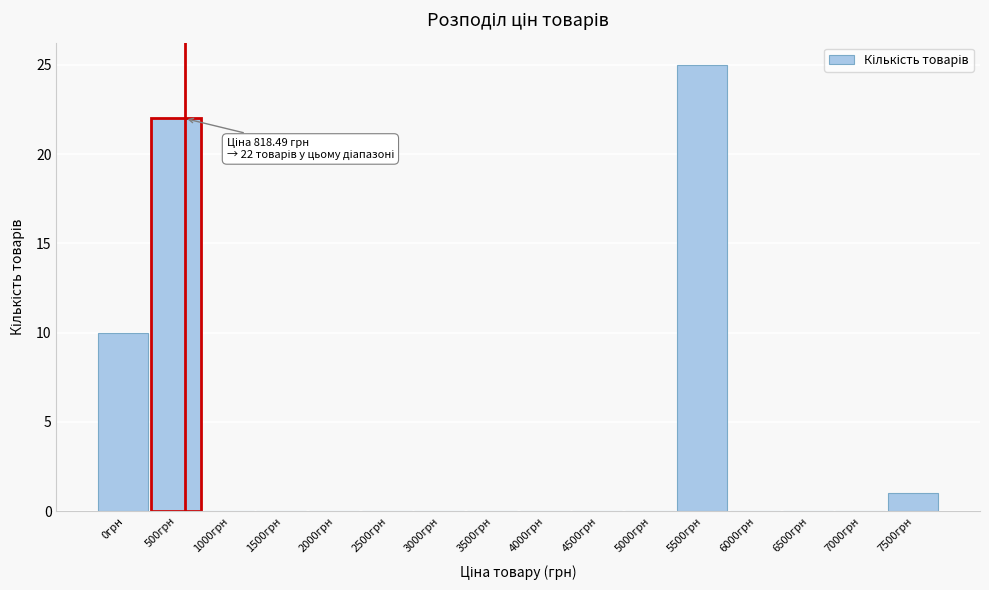

Reading left to right, extract all data points from this chart.

0грн=10	500грн=22	1000грн=0	1500грн=0	2000грн=0	2500грн=0	3000грн=0	3500грн=0	4000грн=0	4500грн=0	5000грн=0	5500грн=25	6000грн=0	6500грн=0	7000грн=0	7500грн=1